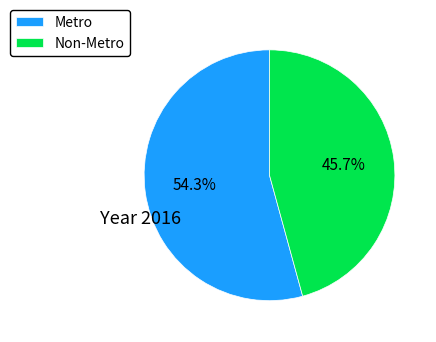

The Non-Metro slice represents 32% of the pie. True or false?

False